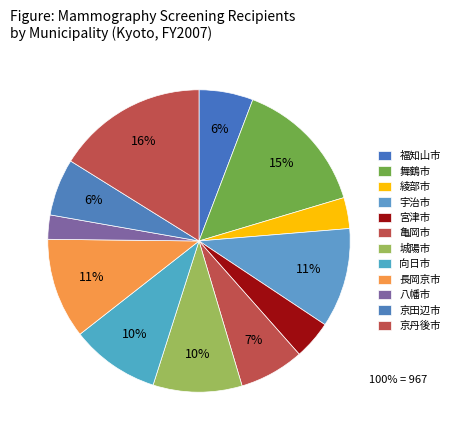

To the nearest percent, what is the difference between the 舞鶴市 and 福知山市 slice percentages?

9%